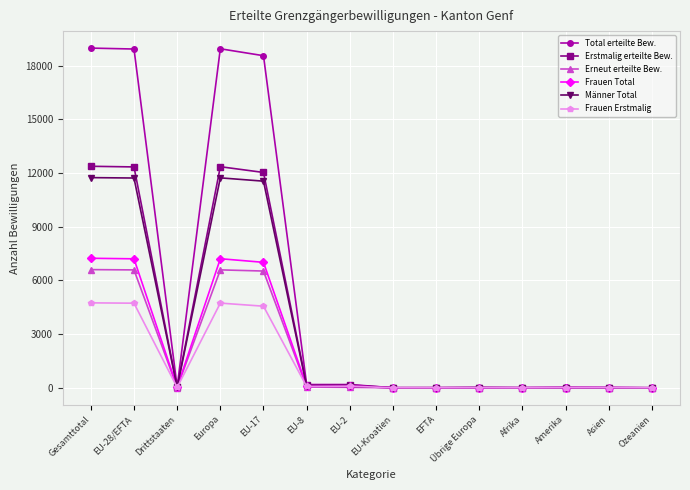

What are all the series names shown in the legend?

Total erteilte Bew., Erstmalig erteilte Bew., Erneut erteilte Bew., Frauen Total, Männer Total, Frauen Erstmalig